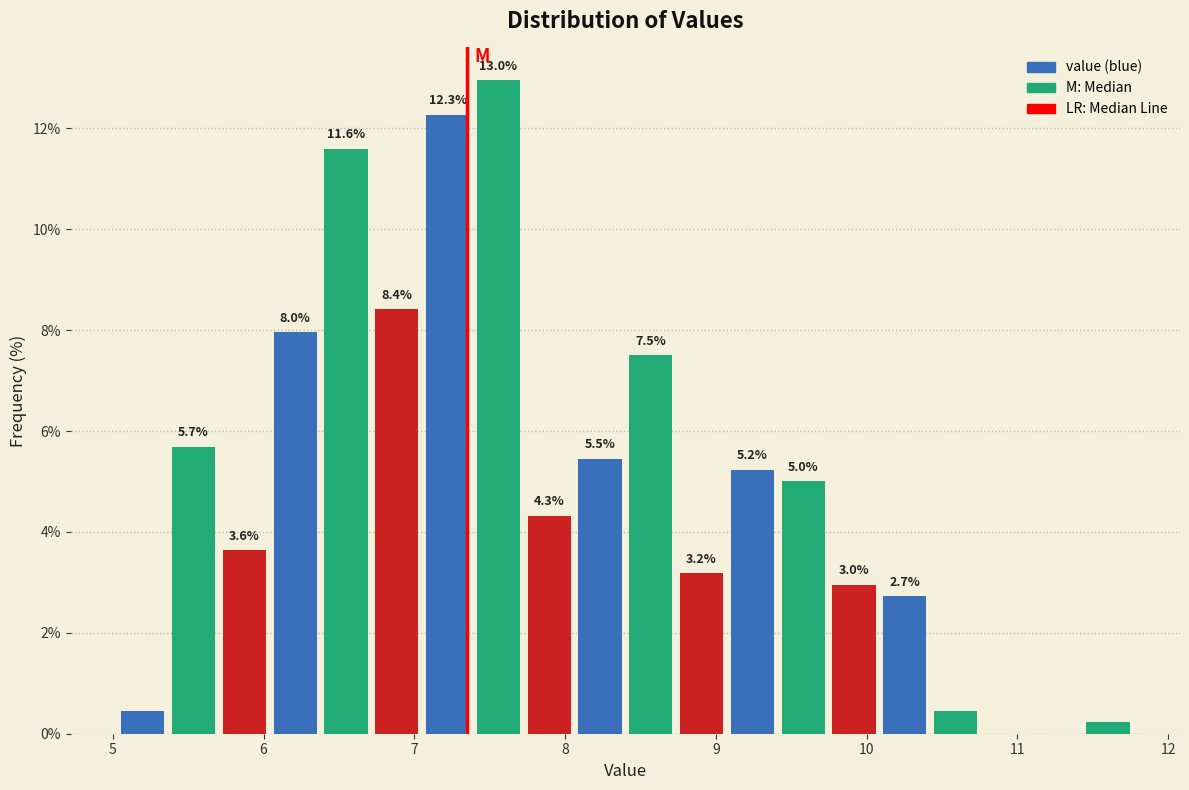

Around what value on the x-axis is the tallest bar? Give the approximate position of its centre, as read against the axis.

7.6